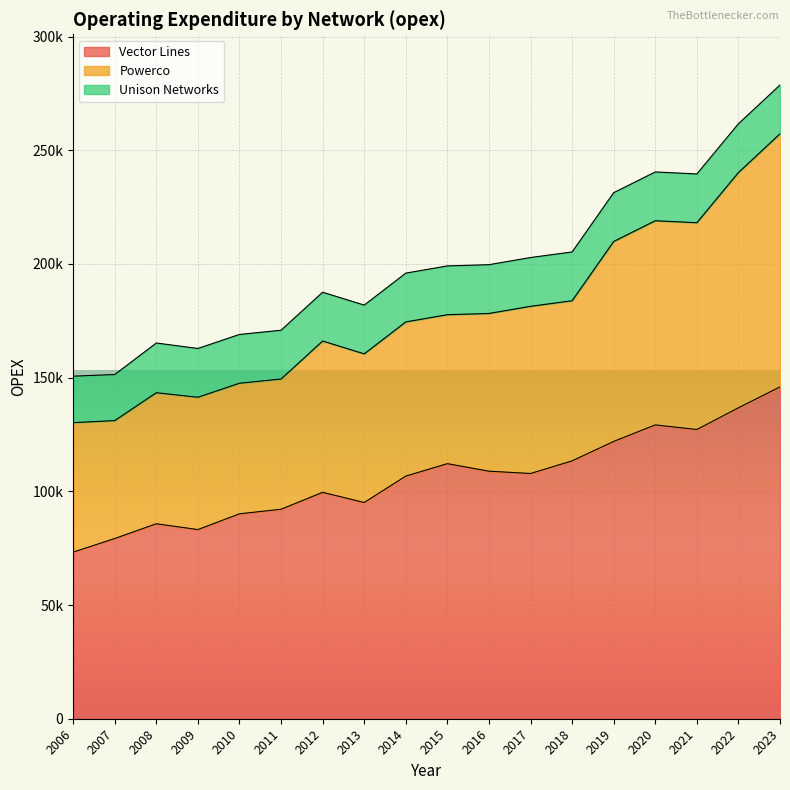

What are all the series names shown in the legend?

Vector Lines, Powerco, Unison Networks